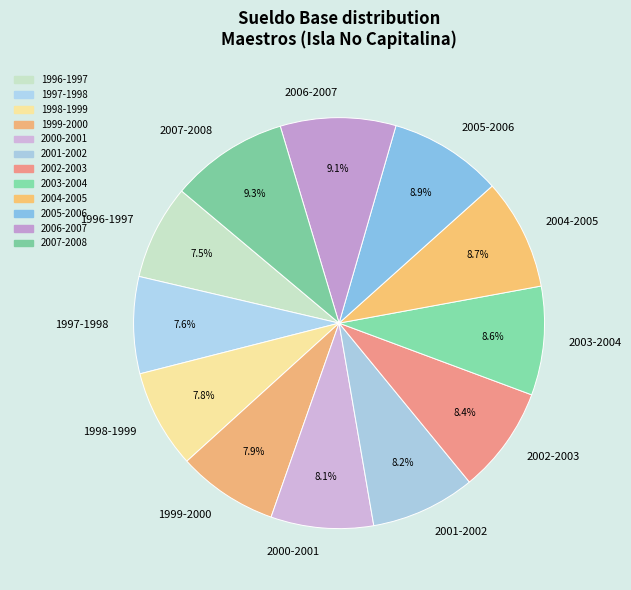

Is 1998-1999 the majority of the pie?

No